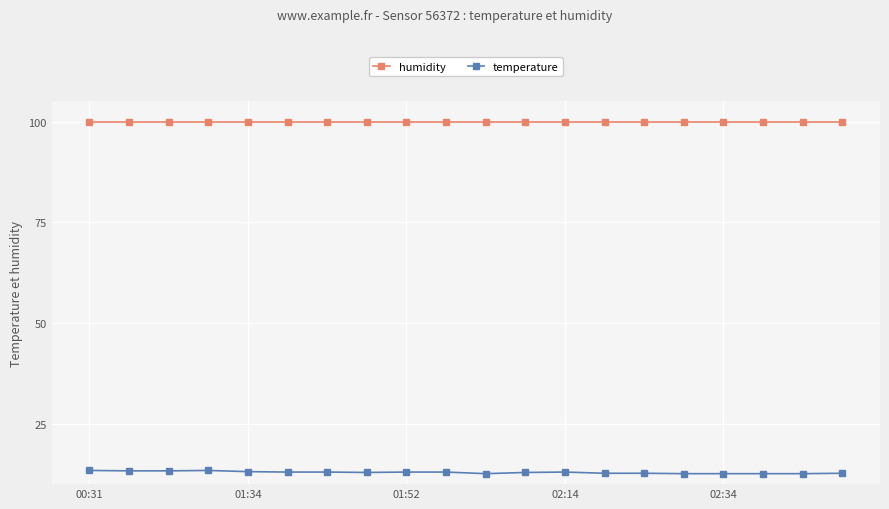

What is the value of the temperature point at the 4th from the left?

13.4